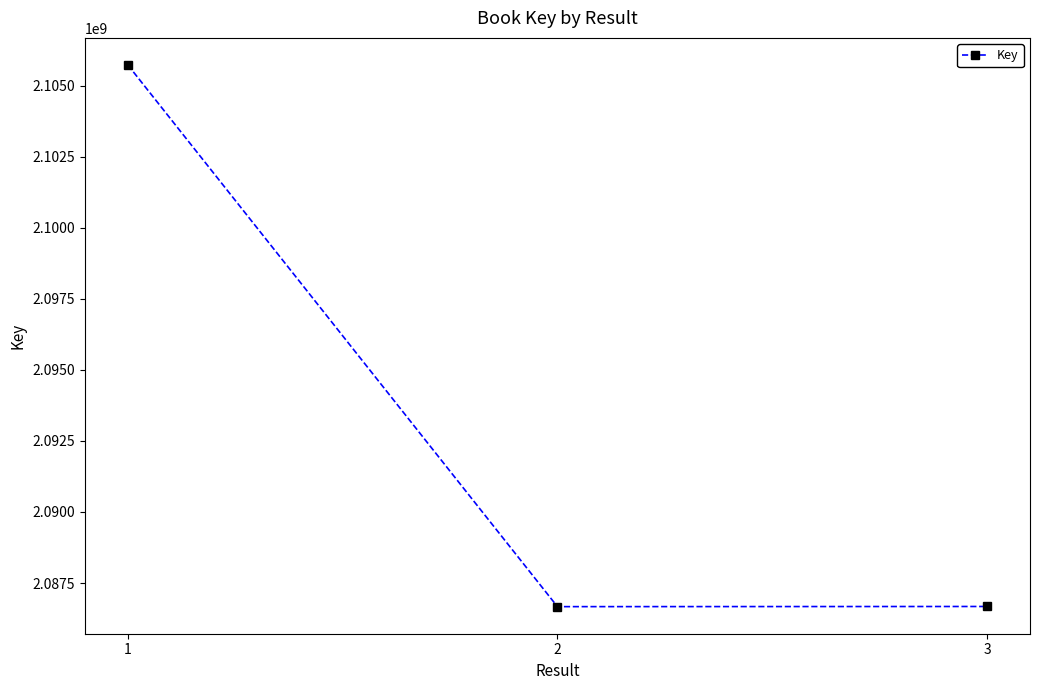

What is the average value?

2093022302